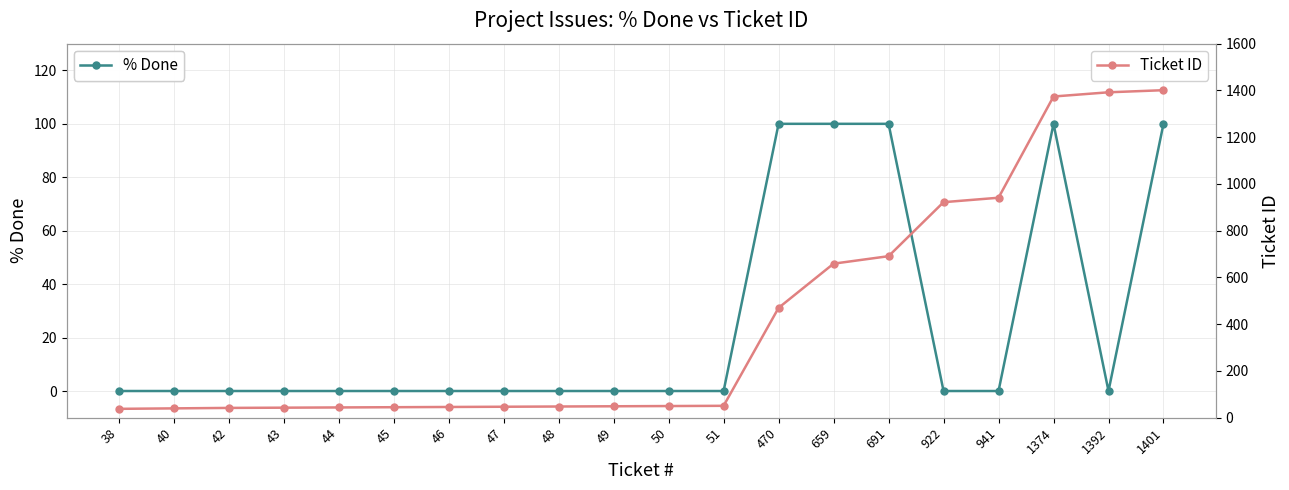

Does the chart have visible grid lines?

Yes